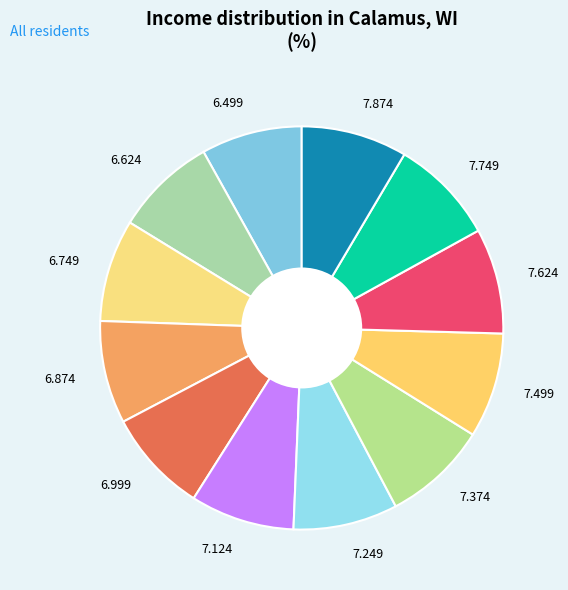

Is the sum of 7.374 and 7.874 greater than half?

No